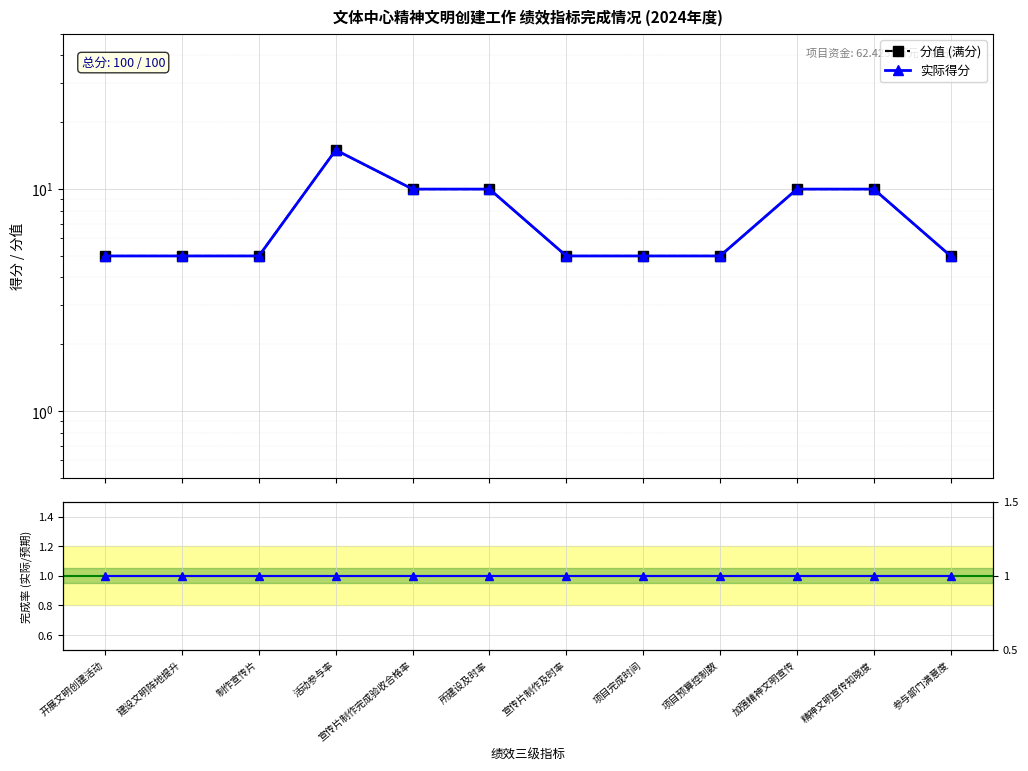

Which series changed the most between 活动参与率 and 精神文明宣传知晓度?

分值 (满分)